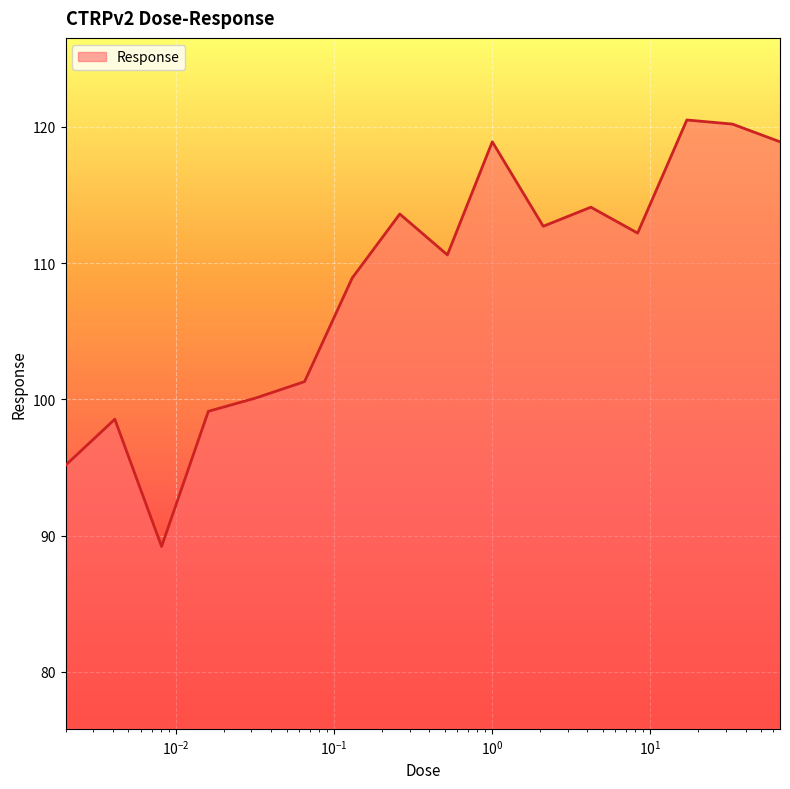

What is the greatest value displayed?

120.5